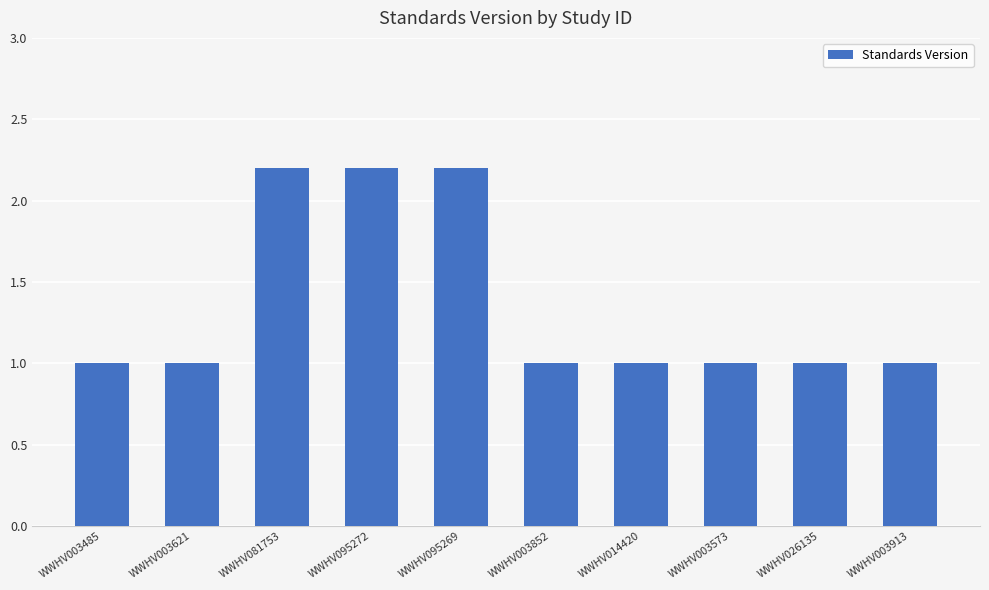

What is the smallest value displayed?

1.0